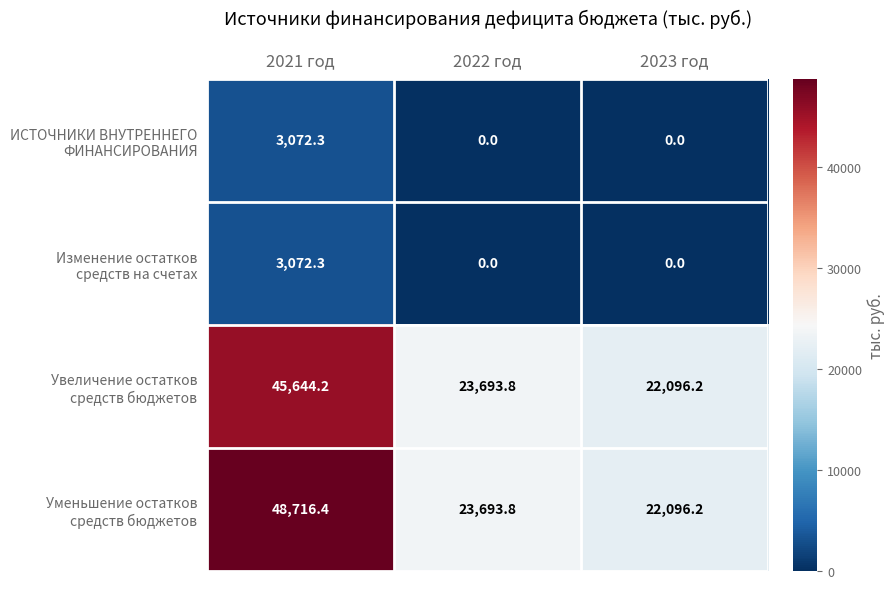

What is the spread (max minus min) of values at 2023 год?

22096.2